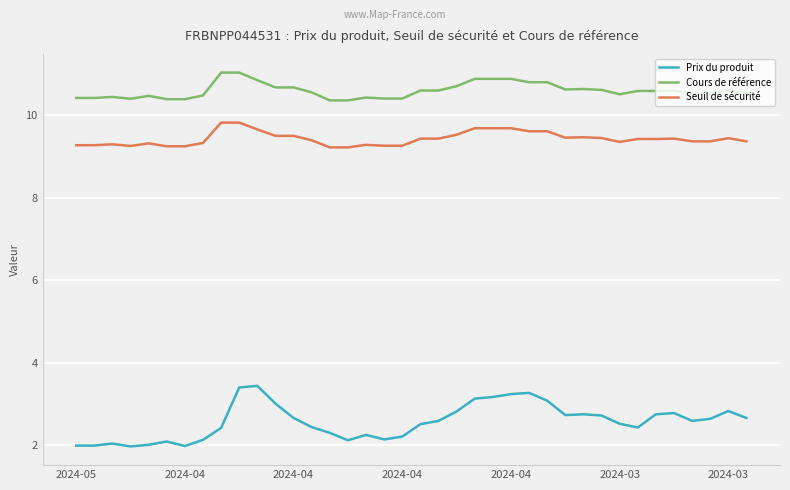

True or false: Cours de référence and Seuil de sécurité cross at least once.

False